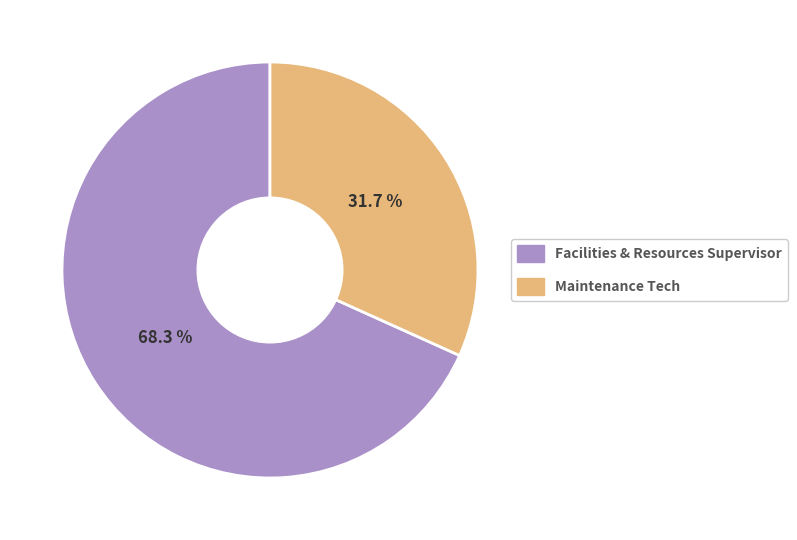

Which has a higher value, Maintenance Tech or Facilities & Resources Supervisor?

Facilities & Resources Supervisor